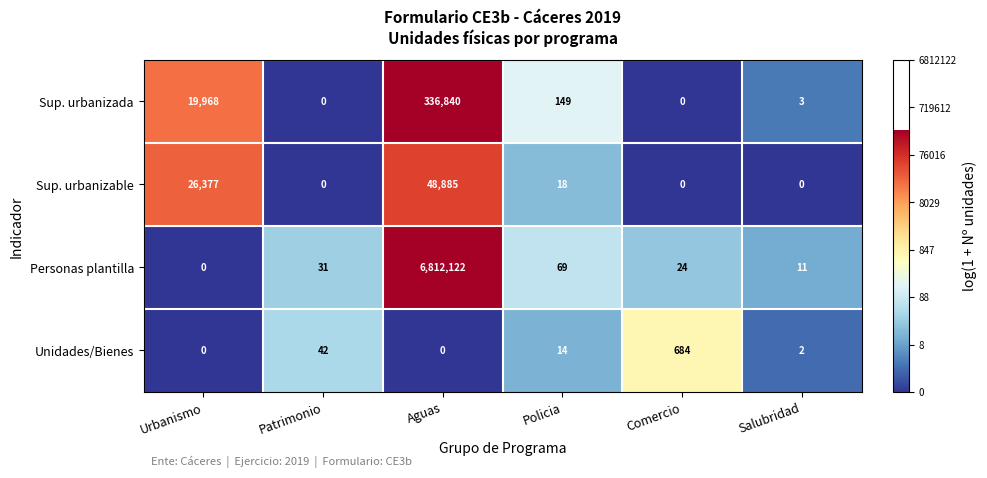

At which category is the sum across all series the highest?

Aguas